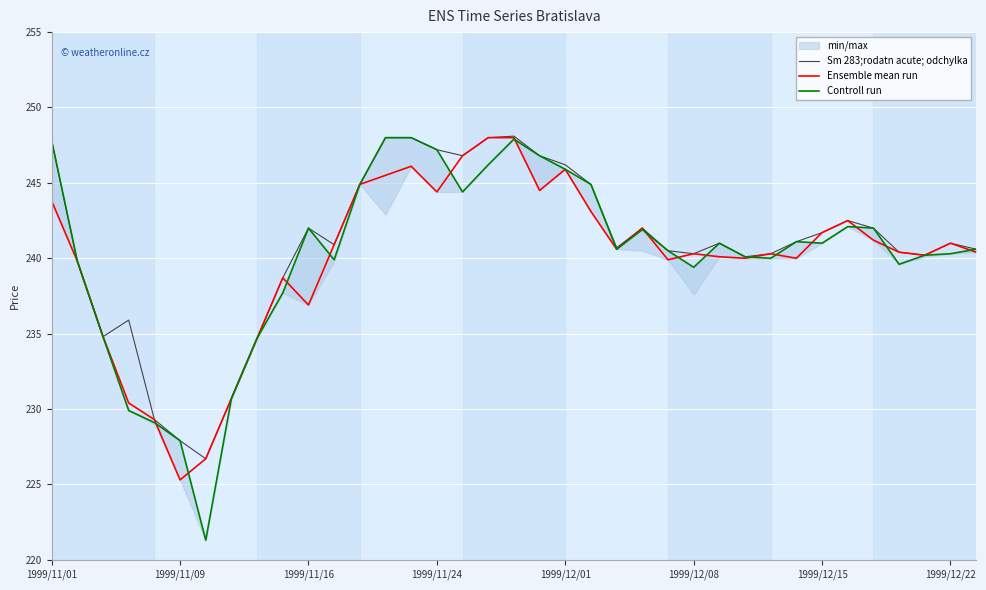

Is it true that Ensemble mean run equals 395.2 at 1999/12/22?

False